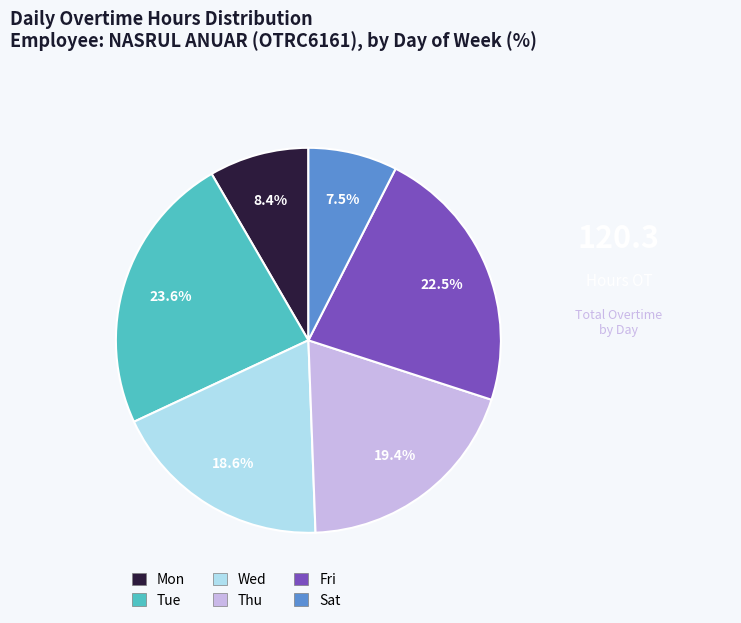

Rank the categories by value from highest to lowest.

Tue, Fri, Thu, Wed, Mon, Sat